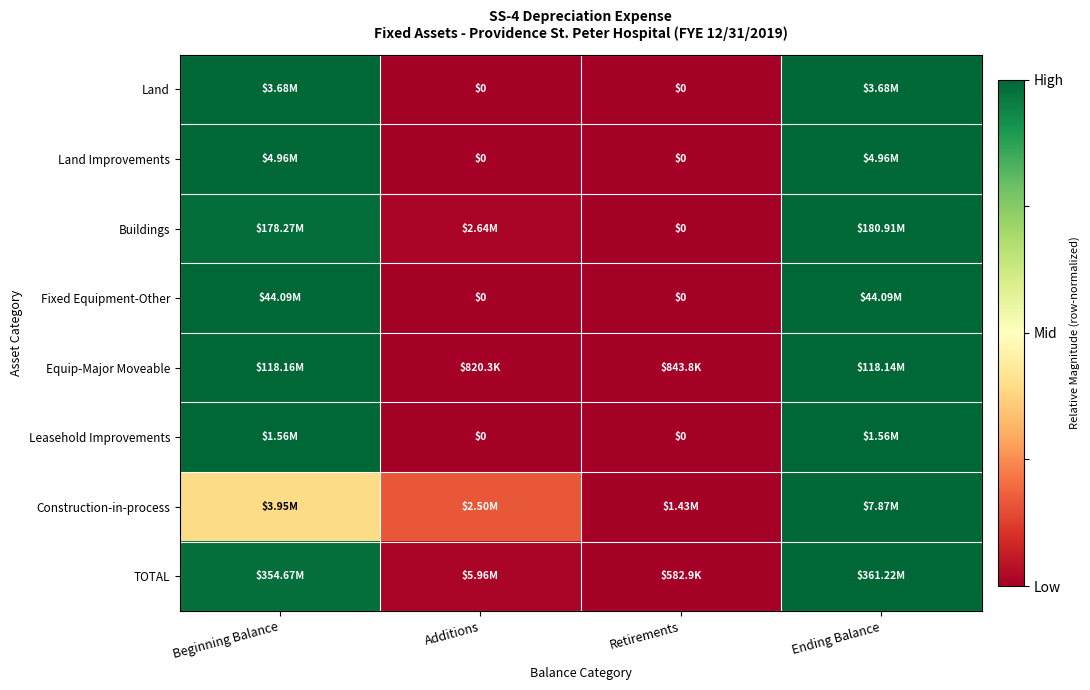

At which label is Land closest to 0?

Additions